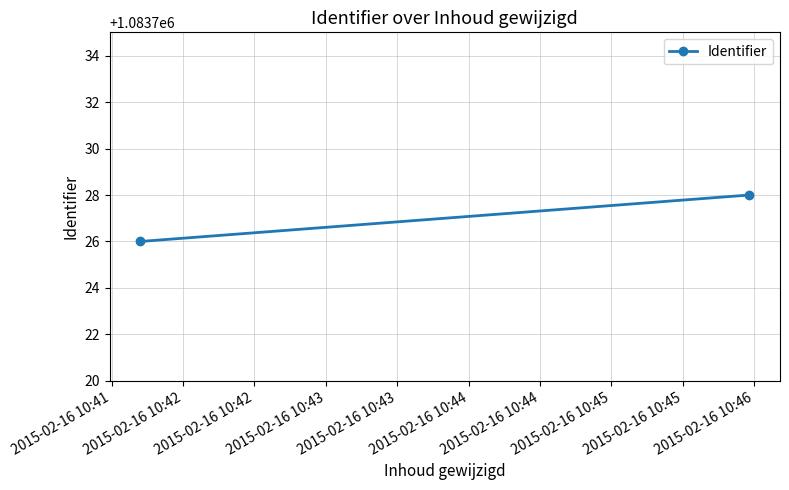

How many lines are shown in the chart?

1